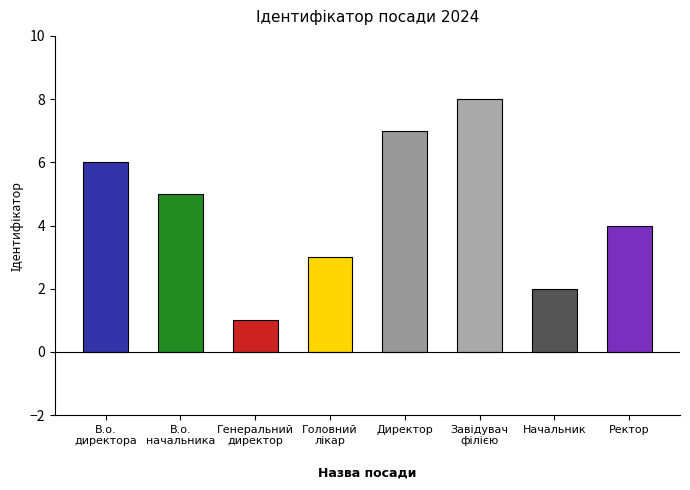

How many values are below 5?

4